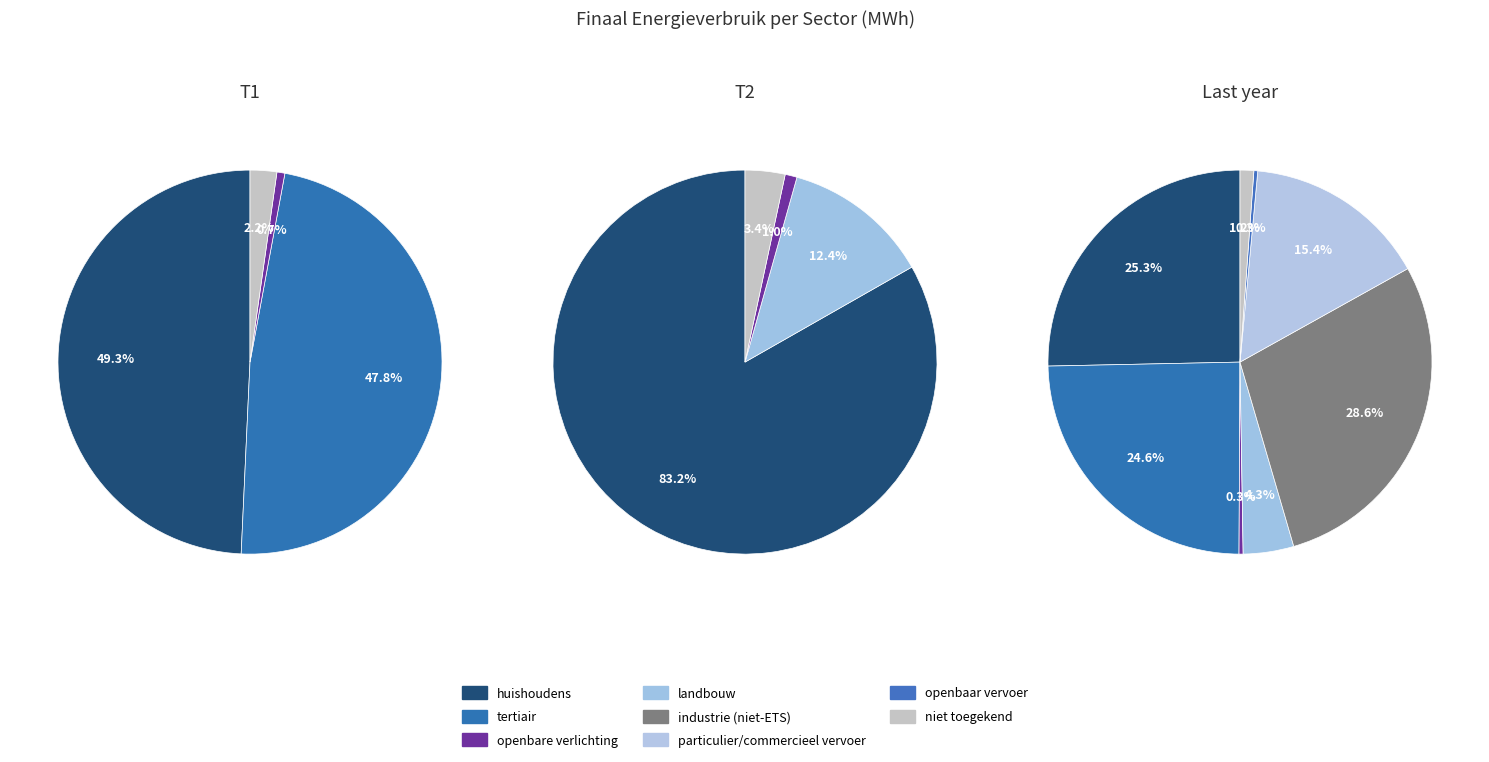

How many slices are in this pie chart?

8